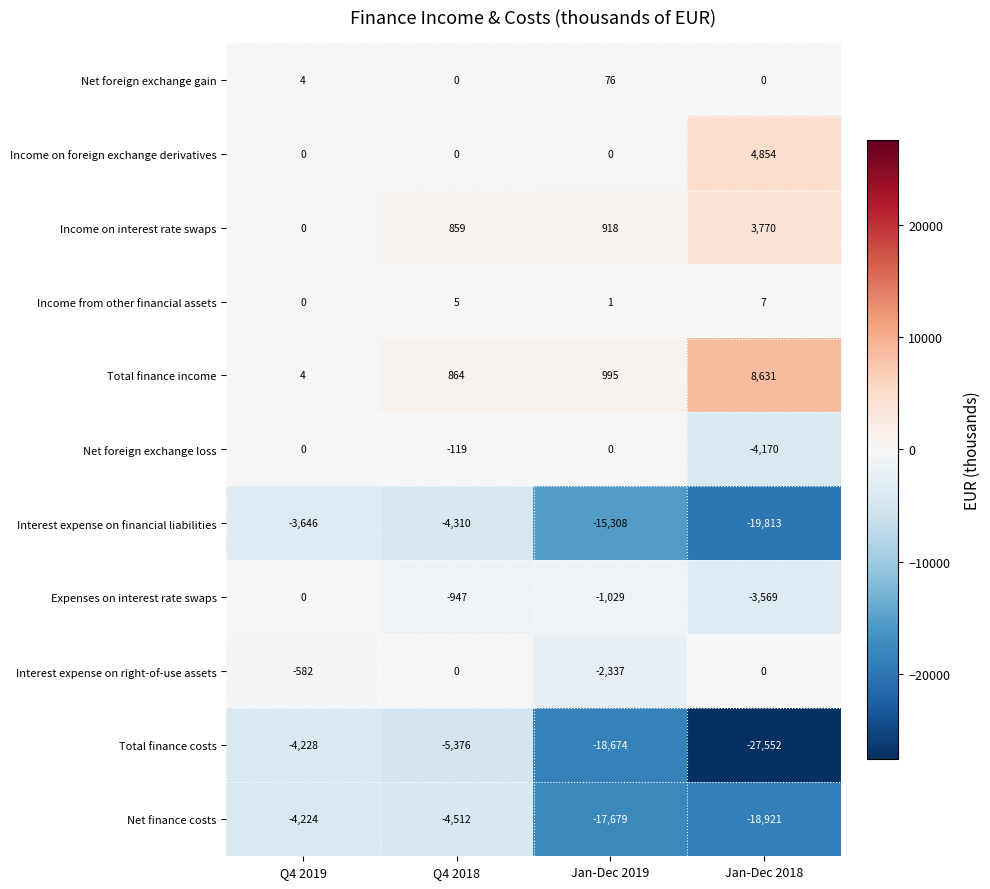

Which series has the largest total across all categories?

Total finance income